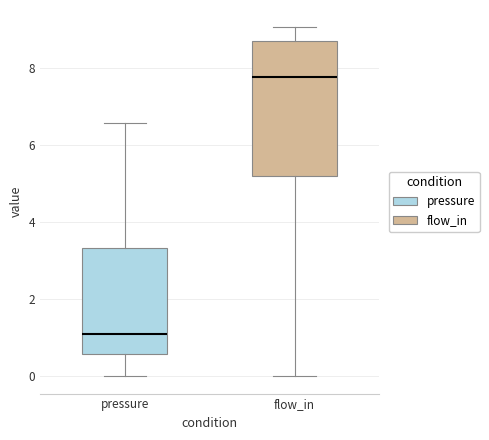

Which box is the tallest, from its lower edge to its upper edge?

flow_in